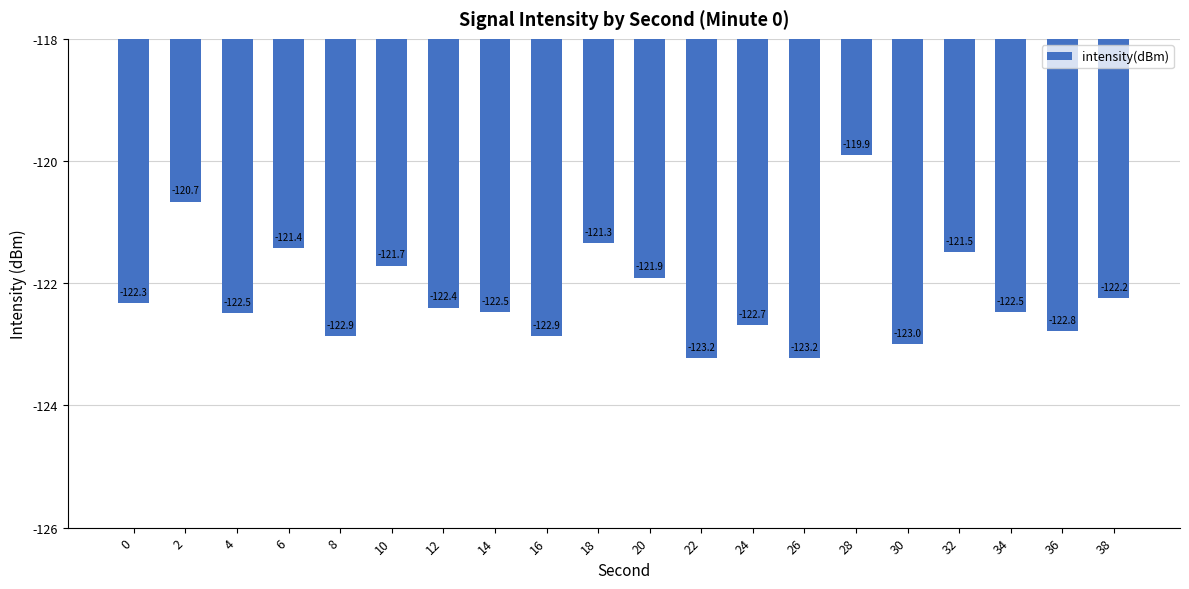

The value at 38 is -65.6. True or false?

False